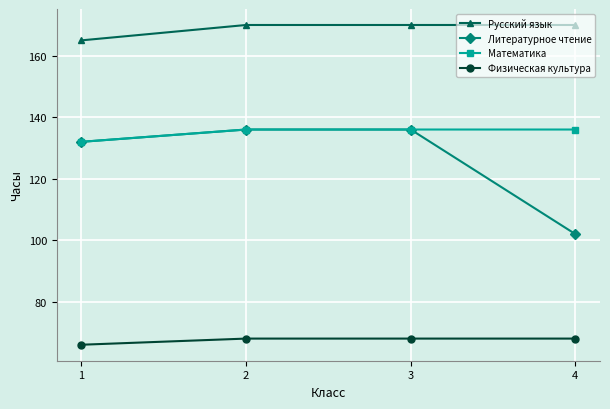

Which series has the largest range (max minus min)?

Литературное чтение